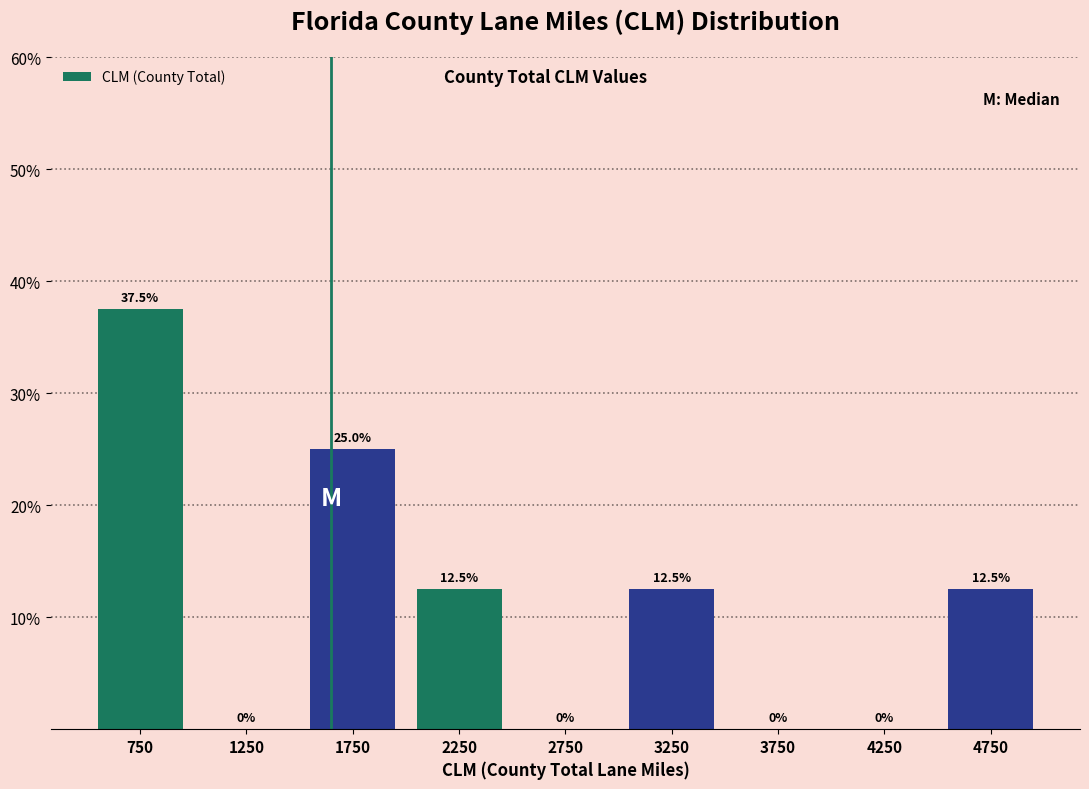

Reading left to right, list every bar in this chart as the range it spans on the x-axis followed by its height.

500 to 1000: 37.5
1000 to 1500: 0.0
1500 to 2000: 25.0
2000 to 2500: 12.5
2500 to 3000: 0.0
3000 to 3500: 12.5
3500 to 4000: 0.0
4000 to 4500: 0.0
4500 to 5000: 12.5